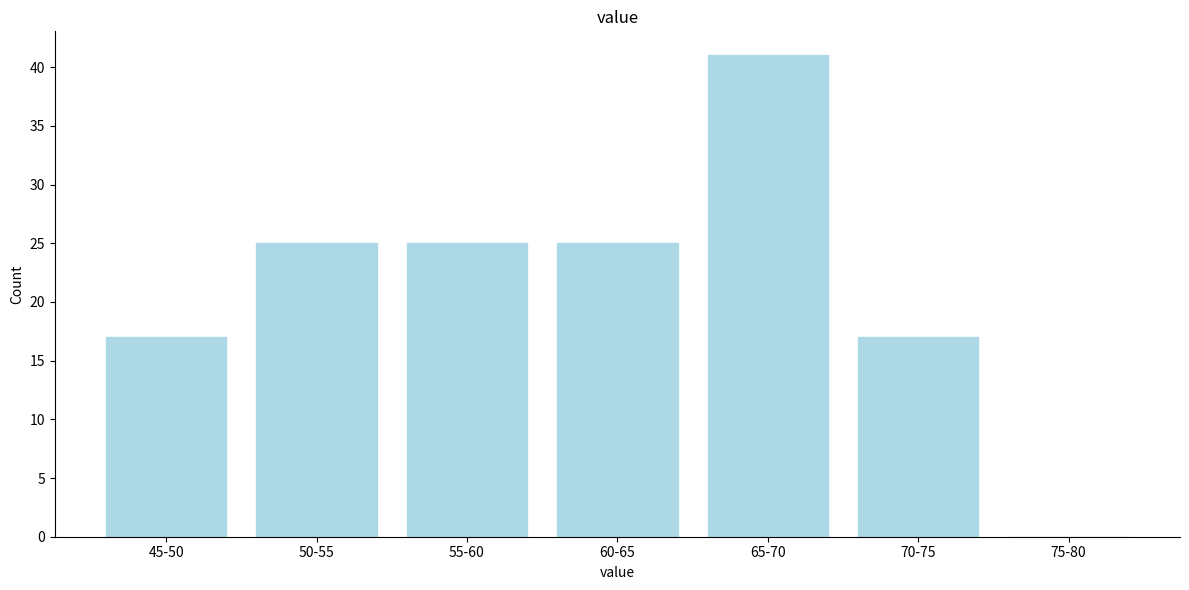

Reading left to right, list all the values displayed in this chart.

45-50=17	50-55=25	55-60=25	60-65=25	65-70=41	70-75=17	75-80=0